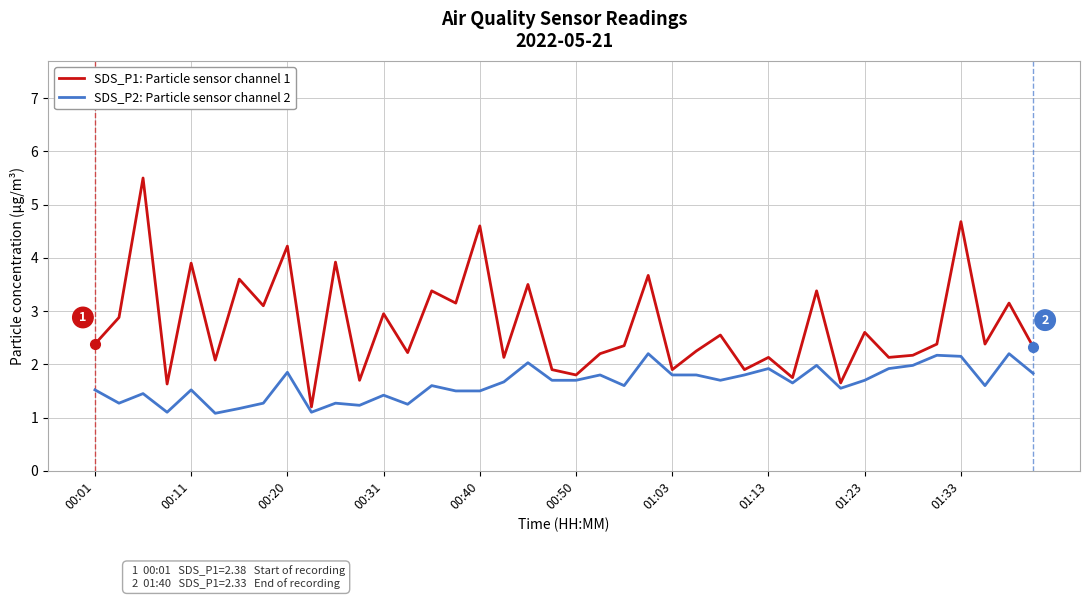

What is the maximum value shown in the chart?

5.5